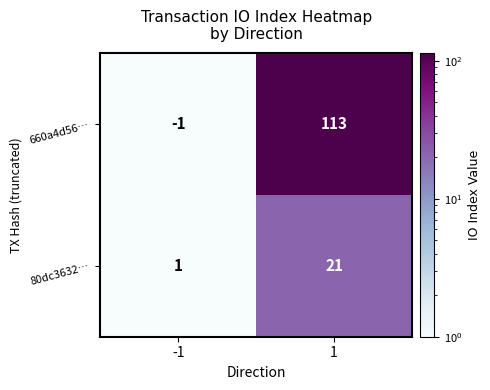

List the labels in order of 660a4d56… value, largest first.

1, -1